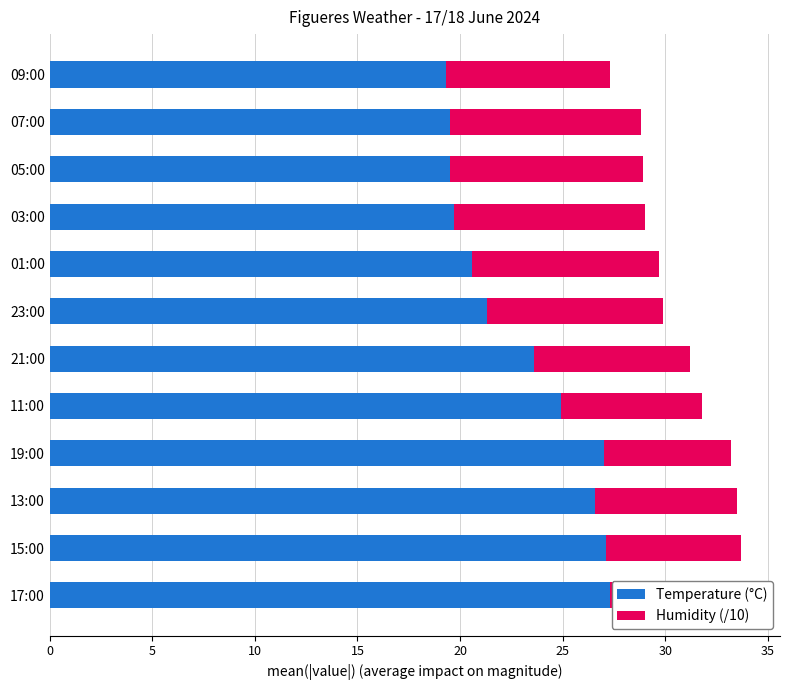

At which label is Temperature (°C) closest to 23?

21:00